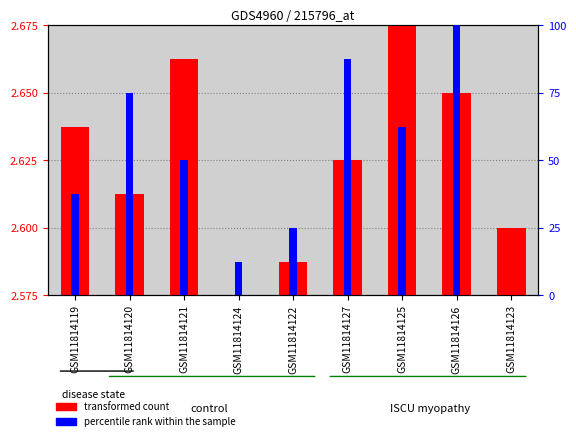

What is the difference between the maximum and minimum values in the transformed count series?

0.1